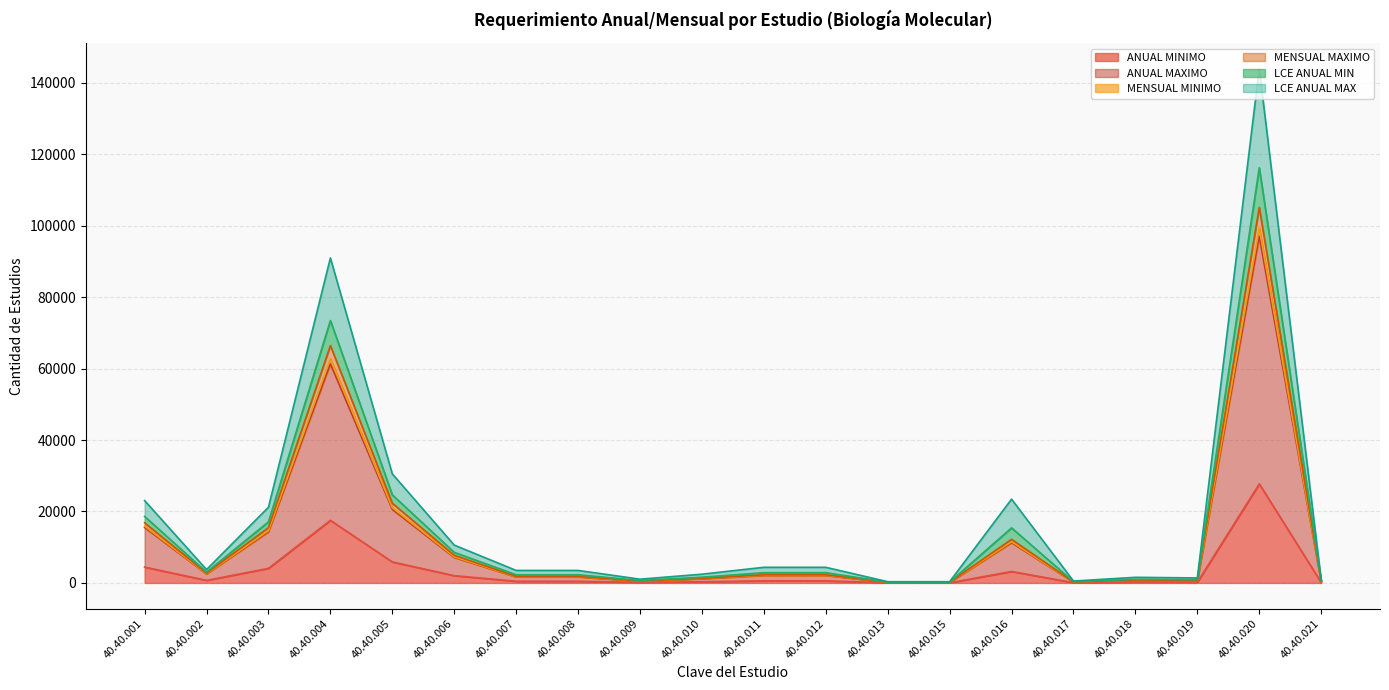

True or false: LCE ANUAL MIN and ANUAL MAXIMO cross at least once.

False